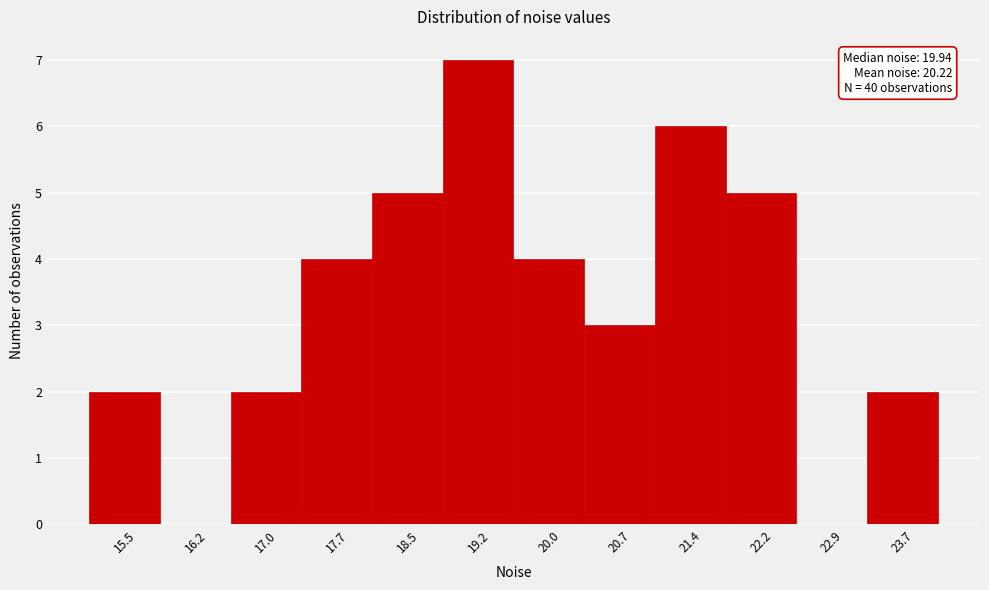

Reading left to right, what are all the values shown in this chart?

15.5=2	16.2=0	17.0=2	17.7=4	18.5=5	19.2=7	20.0=4	20.7=3	21.4=6	22.2=5	22.9=0	23.7=2